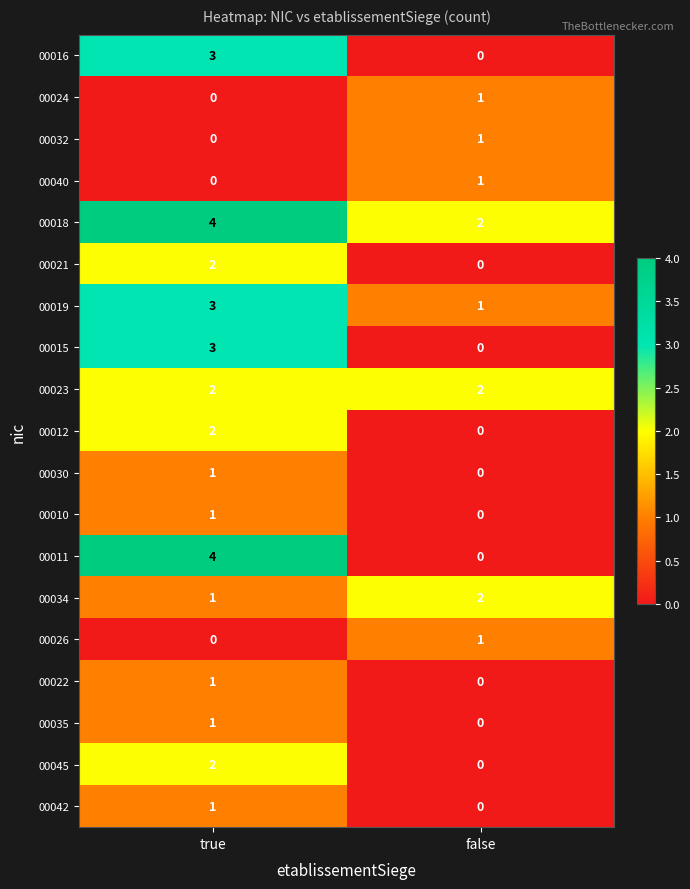

List the labels in order of 00021 value, smallest first.

false, true